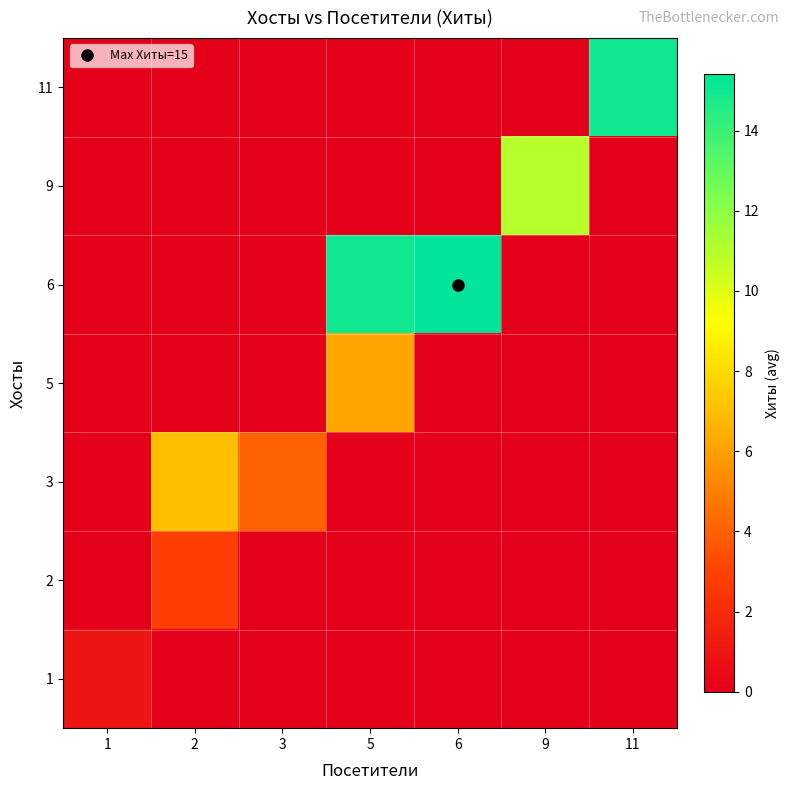

At how many categories does at least one series exceed 10?

4